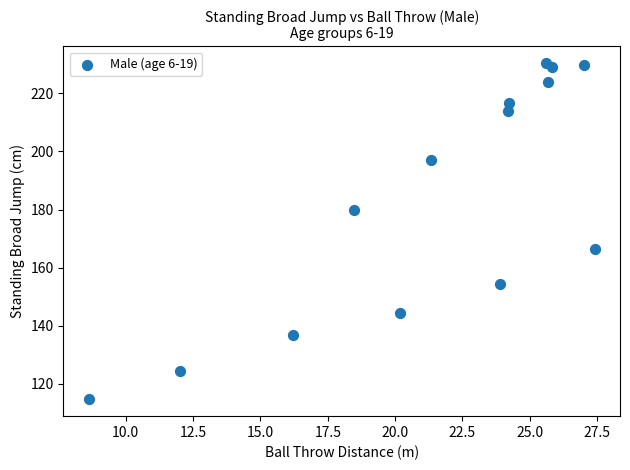

What Y value in the scatter plot is closest to 172?

166.3